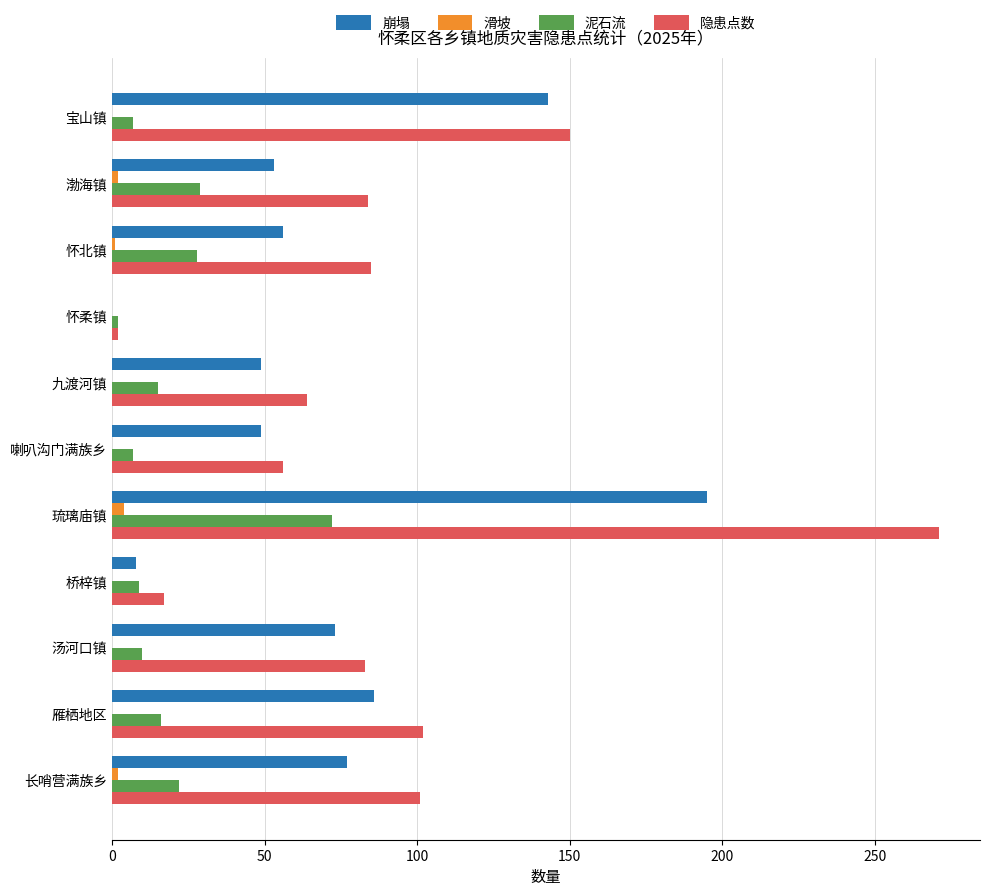

Which series has the largest total across all categories?

隐患点数